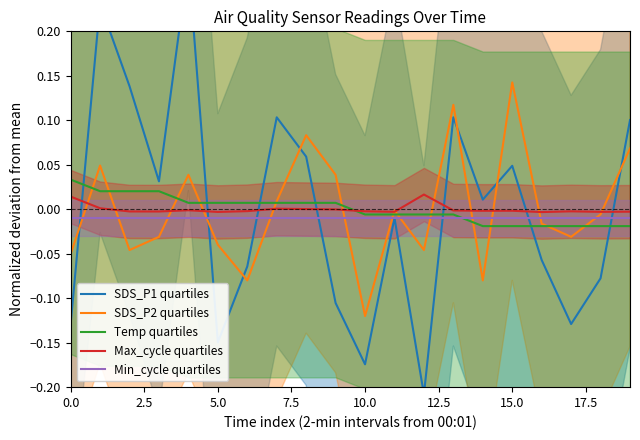

How many values in SDS_P2 are below zero?

12